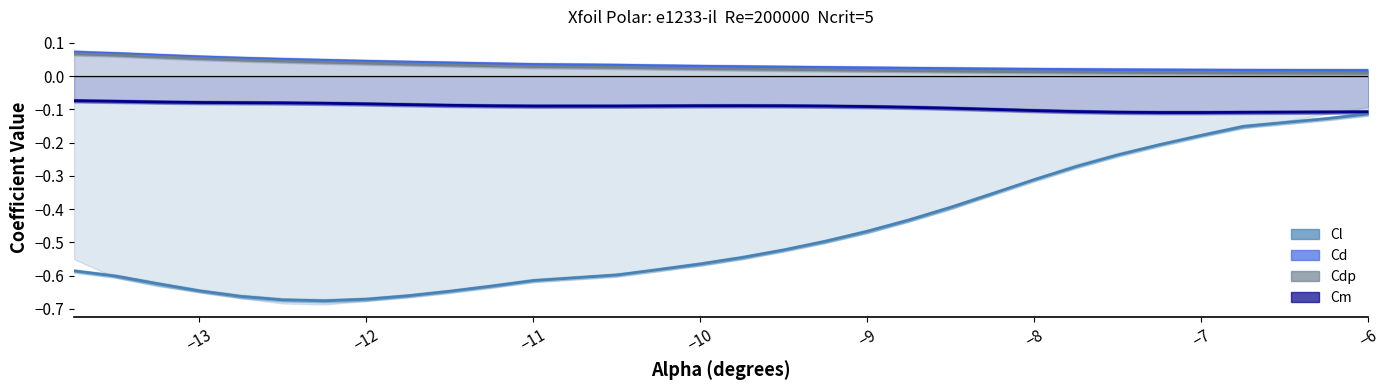

True or false: Cl and Cd intersect in this chart.

False